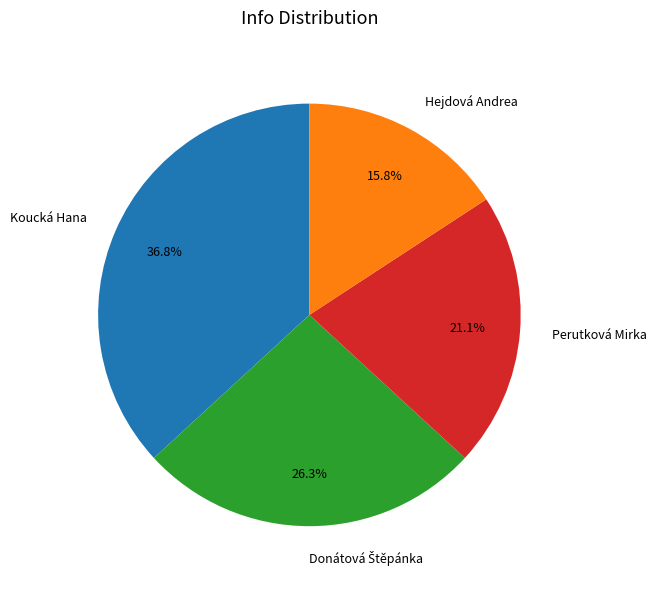

What portion of the pie excludes Hejdová Andrea?

84.2%